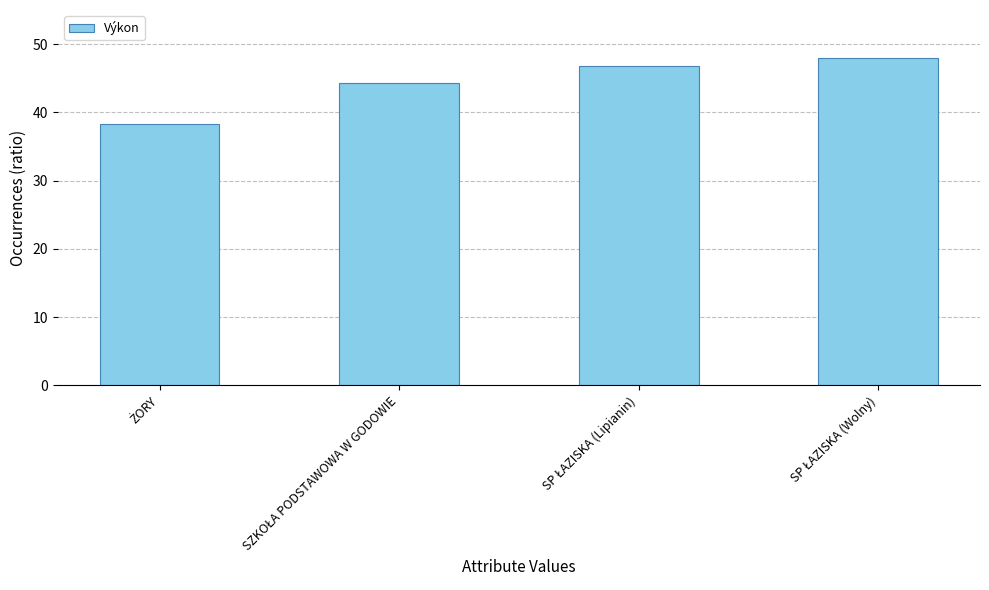

What is the value of the 1st bar from the left?

38.3